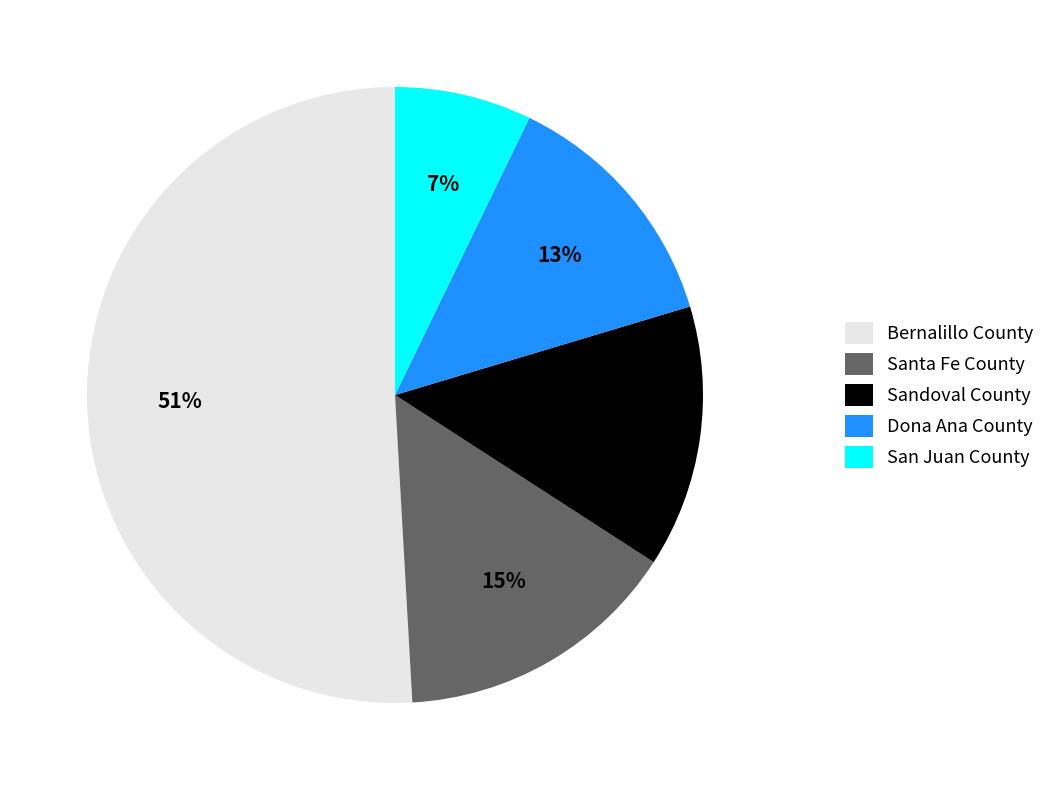

Rank the categories by value from lowest to highest.

San Juan County, Dona Ana County, Sandoval County, Santa Fe County, Bernalillo County